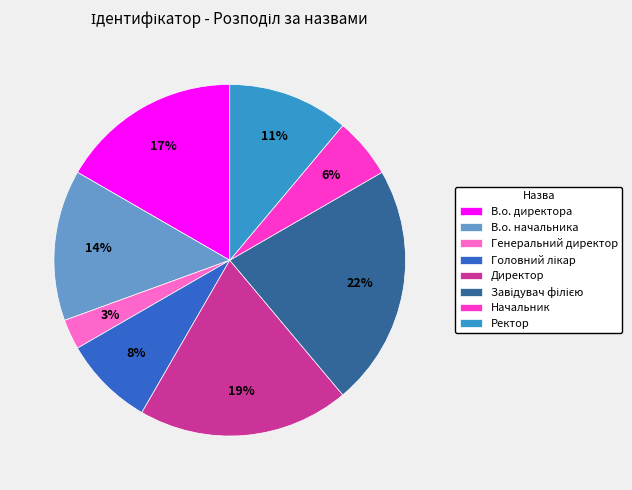

What percentage is the В.о. начальника slice, to the nearest percent?

14%